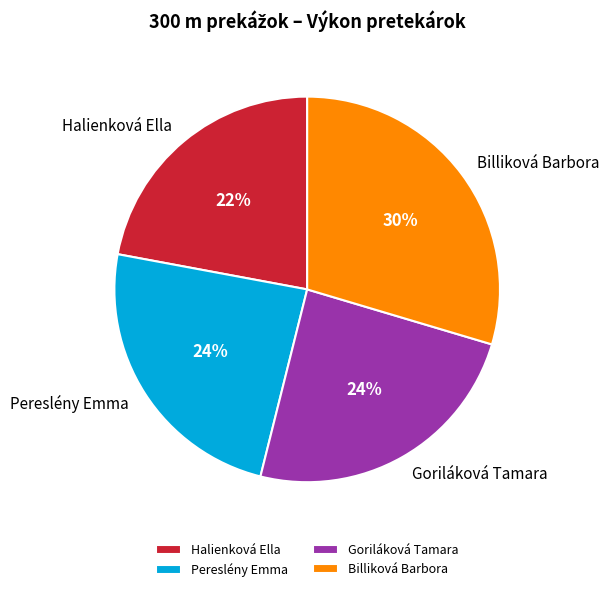

Is Halienková Ella the majority of the pie?

No